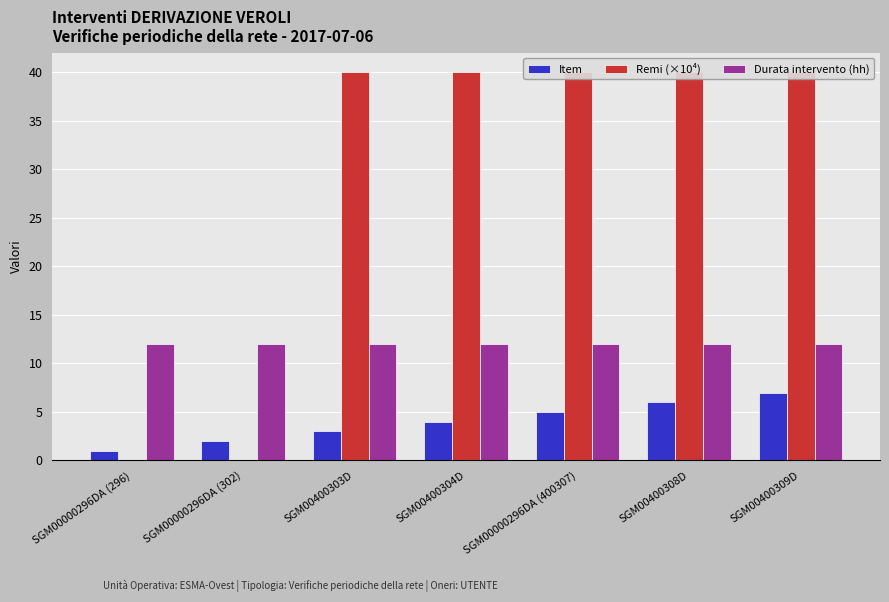

At SGM00000296DA (400307), list the series in order from largest to smallest.

Remi (×10⁴), Durata intervento (hh), Item